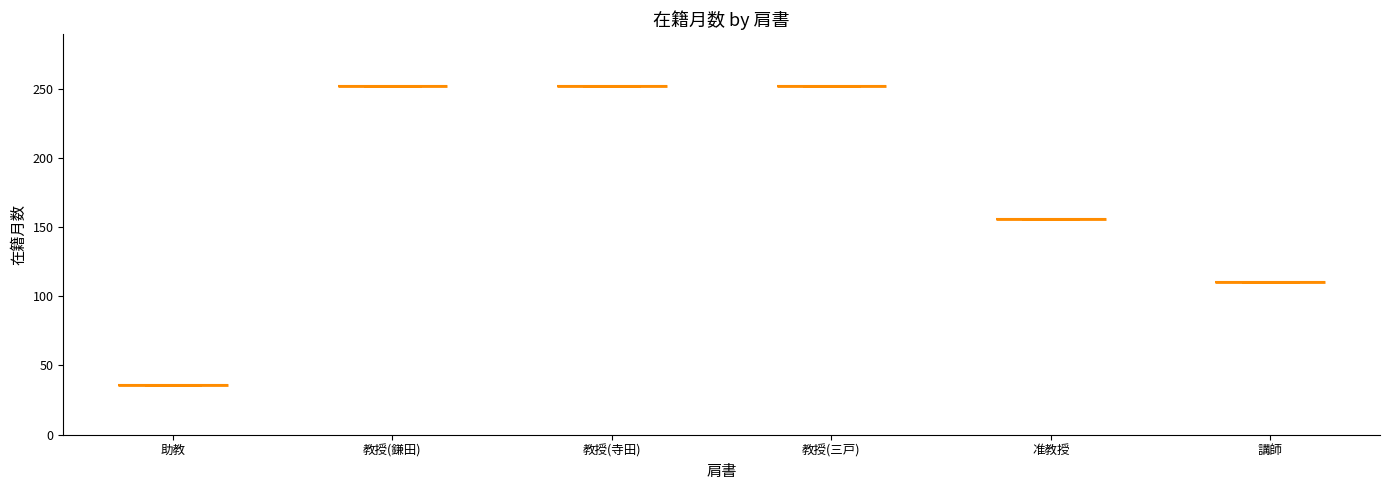

The value at 助教 is 64. True or false?

False